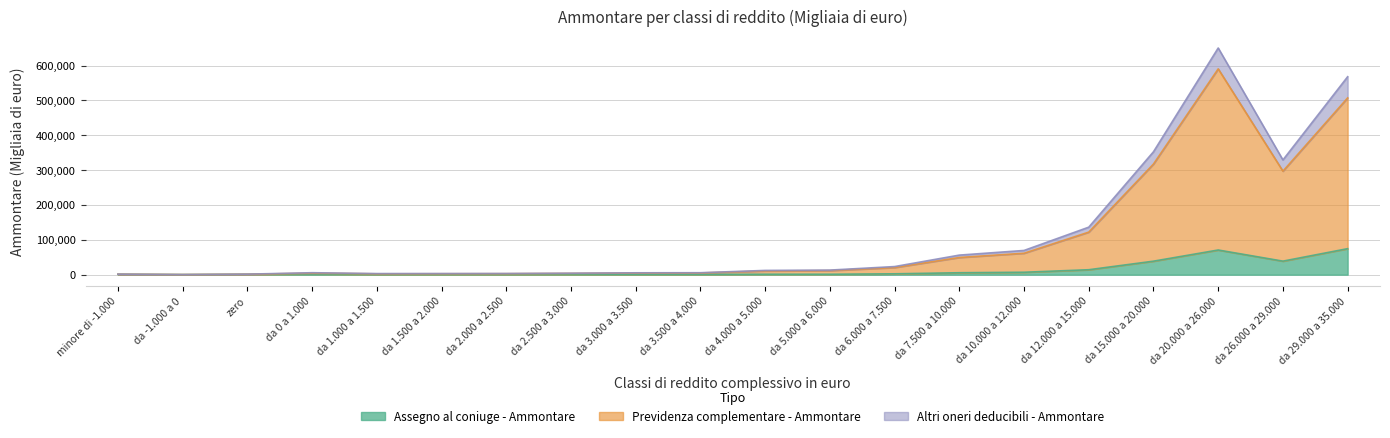

Reading left to right, what are all the values shown in this chart?

Assegno al coniuge - Ammontare: minore di -1.000=1113	da -1.000 a 0=205	zero=1015	da 0 a 1.000=2013	da 1.000 a 1.500=769	da 1.500 a 2.000=771	da 2.000 a 2.500=663	da 2.500 a 3.000=718	da 3.000 a 3.500=585	da 3.500 a 4.000=675	da 4.000 a 5.000=1247	da 5.000 a 6.000=1185	da 6.000 a 7.500=2443	da 7.500 a 10.000=5533	da 10.000 a 12.000=6931	da 12.000 a 15.000=14150	da 15.000 a 20.000=38708	da 20.000 a 26.000=70755	da 26.000 a 29.000=38805	da 29.000 a 35.000=74601
Previdenza complementare - Ammontare: minore di -1.000=1176	da -1.000 a 0=216	zero=1144	da 0 a 1.000=4200	da 1.000 a 1.500=2393	da 1.500 a 2.000=2587	da 2.000 a 2.500=2747	da 2.500 a 3.000=3582	da 3.000 a 3.500=4597	da 3.500 a 4.000=4895	da 4.000 a 5.000=10630	da 5.000 a 6.000=11632	da 6.000 a 7.500=20404	da 7.500 a 10.000=49260	da 10.000 a 12.000=61473	da 12.000 a 15.000=122074	da 15.000 a 20.000=317441	da 20.000 a 26.000=590457	da 26.000 a 29.000=297004	da 29.000 a 35.000=507207
Altri oneri deducibili - Ammontare: minore di -1.000=1467	da -1.000 a 0=254	zero=1458	da 0 a 1.000=5590	da 1.000 a 1.500=3105	da 1.500 a 2.000=3217	da 2.000 a 2.500=3361	da 2.500 a 3.000=4207	da 3.000 a 3.500=5305	da 3.500 a 4.000=5563	da 4.000 a 5.000=12161	da 5.000 a 6.000=13105	da 6.000 a 7.500=23226	da 7.500 a 10.000=56108	da 10.000 a 12.000=69450	da 12.000 a 15.000=136287	da 15.000 a 20.000=352650	da 20.000 a 26.000=650417	da 26.000 a 29.000=329174	da 29.000 a 35.000=567955